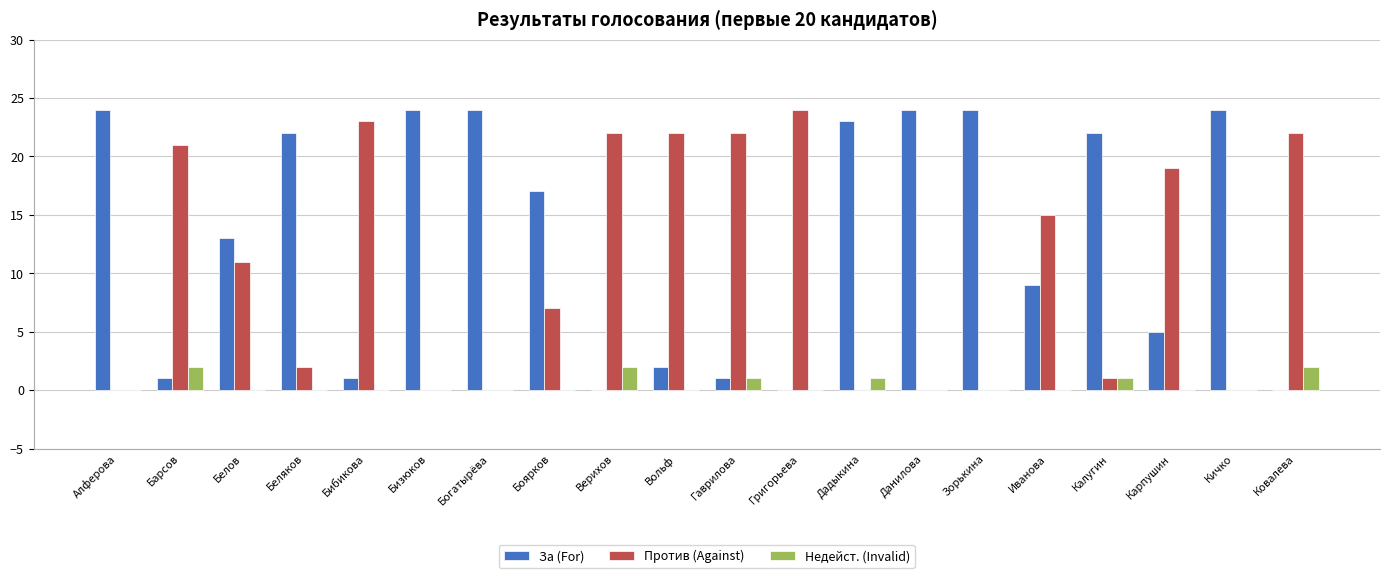

Where is Против (Against) nearest to the value 12?

Белов